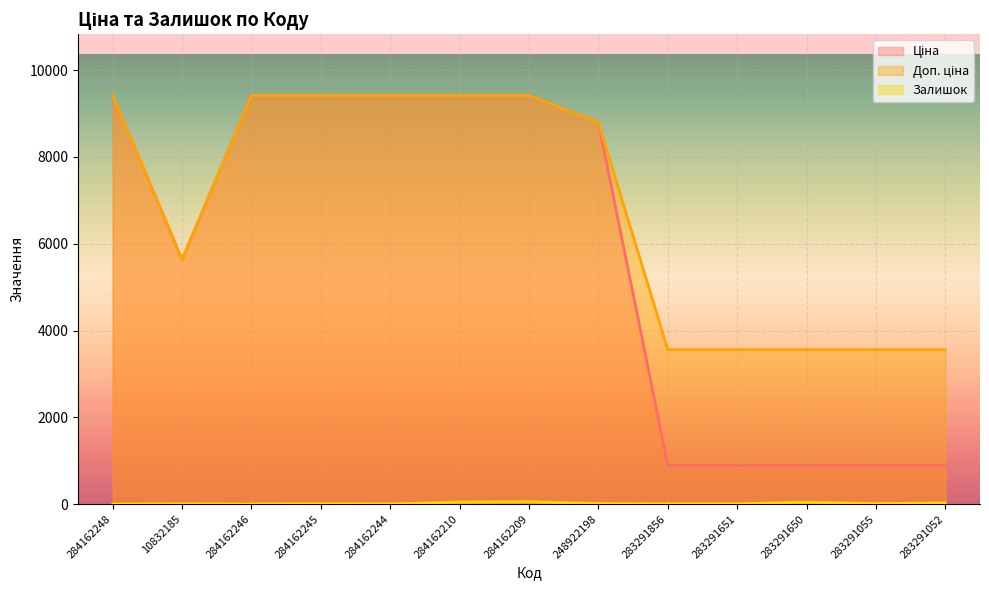

How many data points does each series have?

13